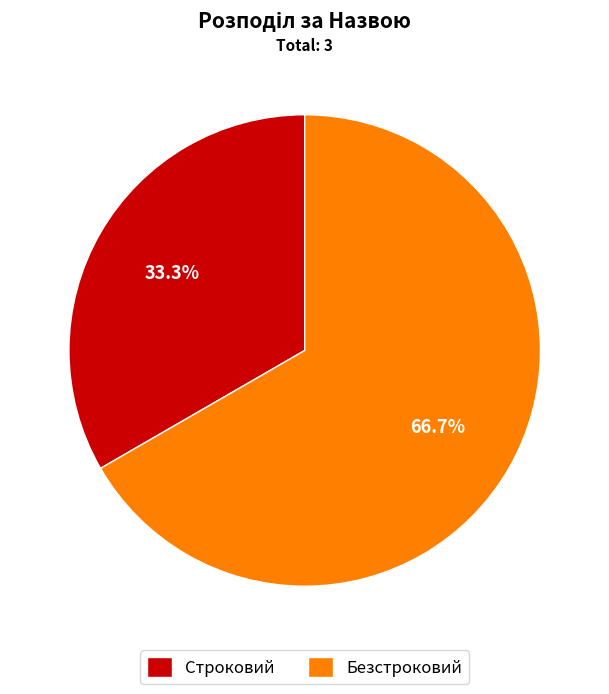

How many segments does this pie chart have?

2